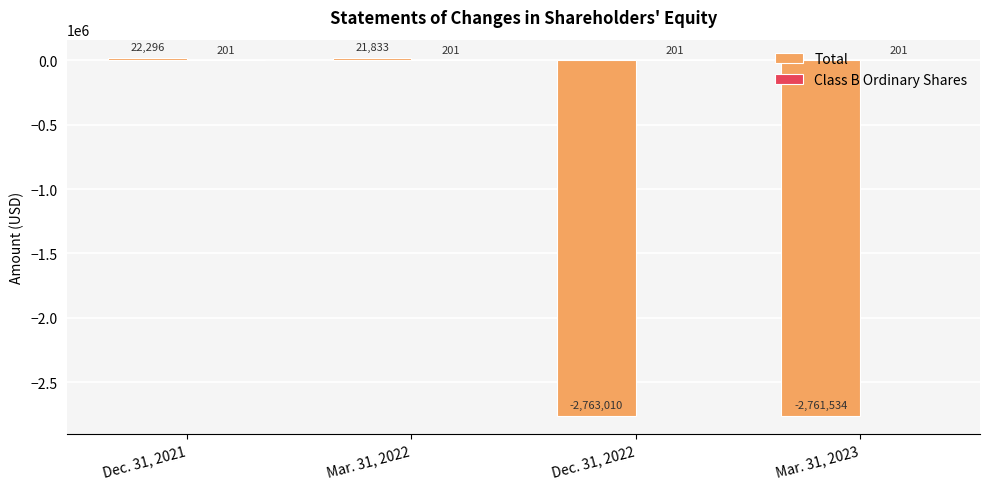

At which category does the chart reach its peak across all series?

Dec. 31, 2021